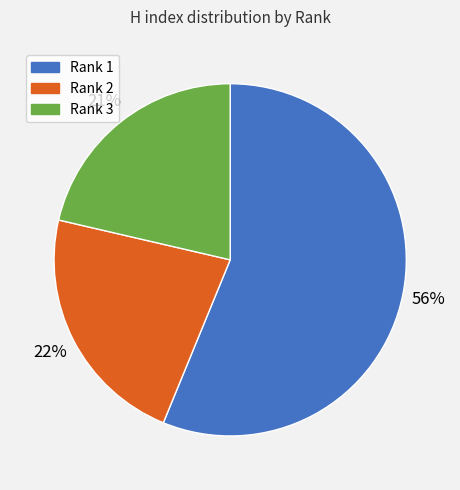

What is the largest slice in the pie chart?

Rank 1